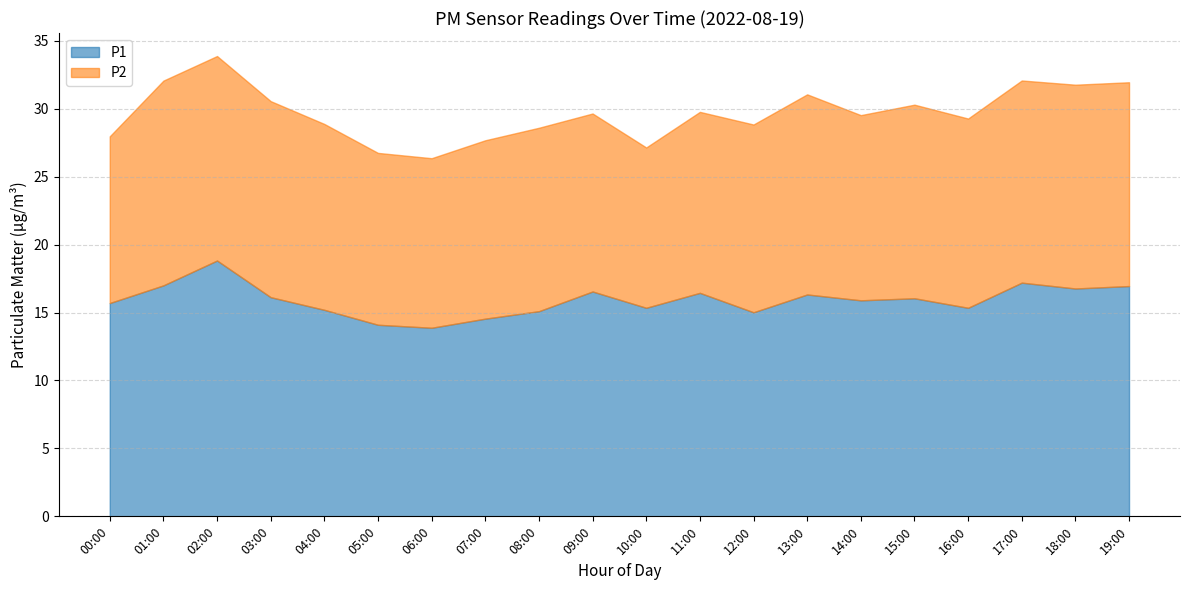

At which label does P1 reach its minimum?

06:00